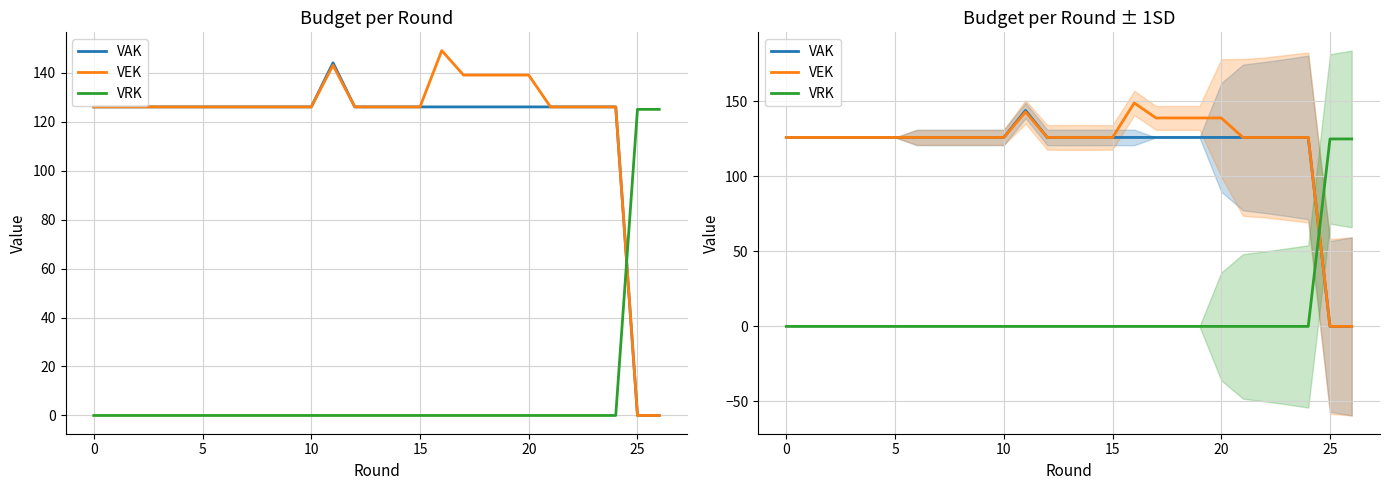

Which has a higher value, 12 or 24?

12